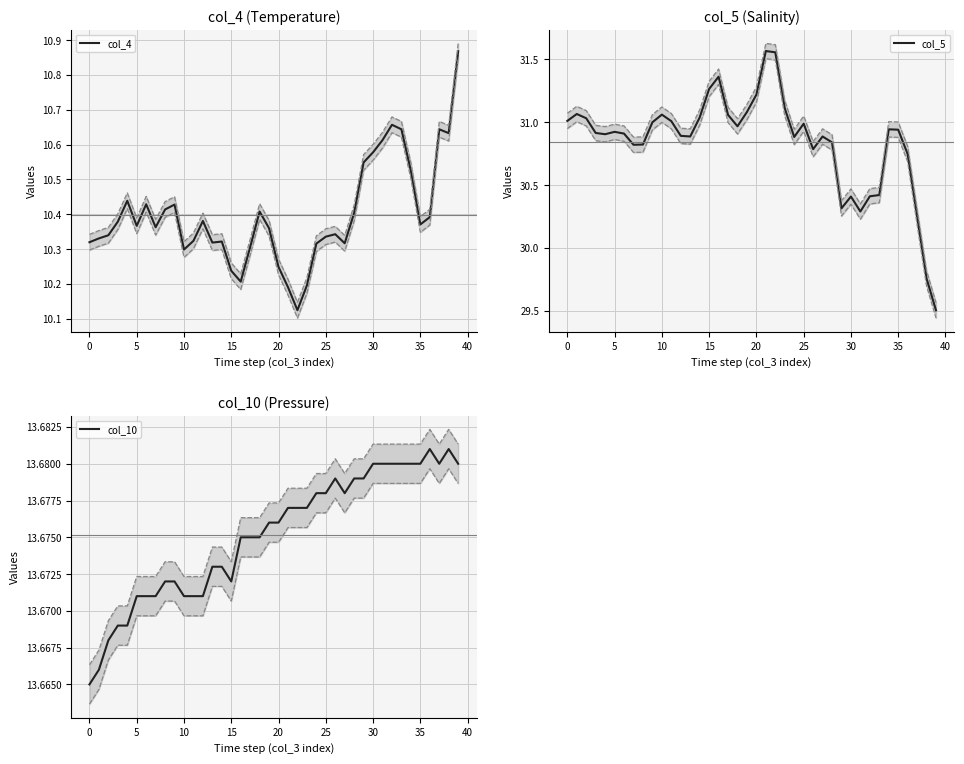

At 26, list the series in order from smallest to largest.

col_4, col_10, col_5